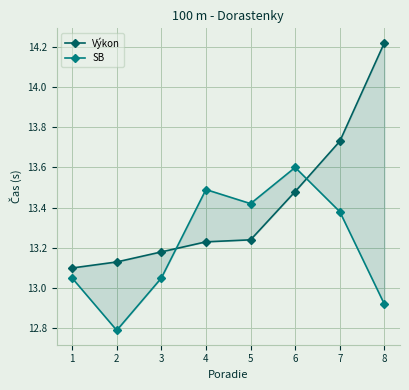

What is the sum of all SB values?

105.7